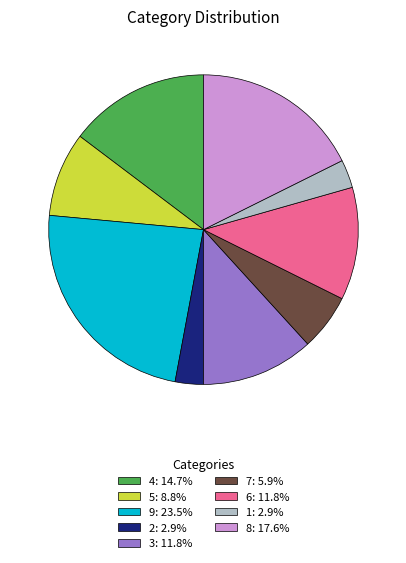

True or false: 4 accounts for 20% of the total.

False